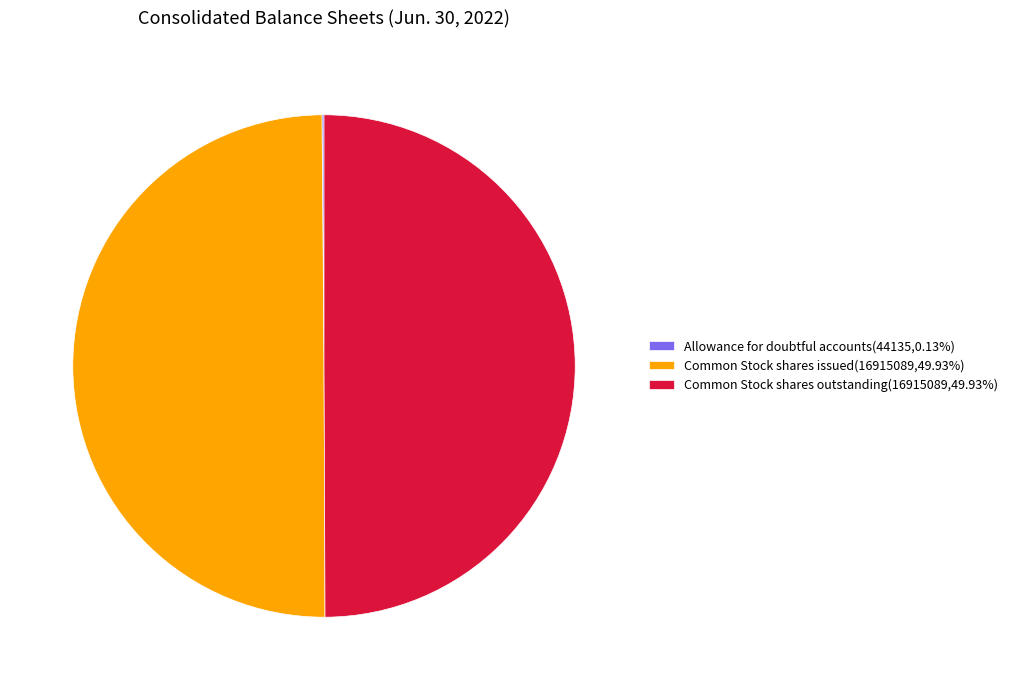

Approximately how many times larger is the value at Common Stock shares issued(16915089,49.93%) compared to Common Stock shares outstanding(16915089,49.93%)?

1.0